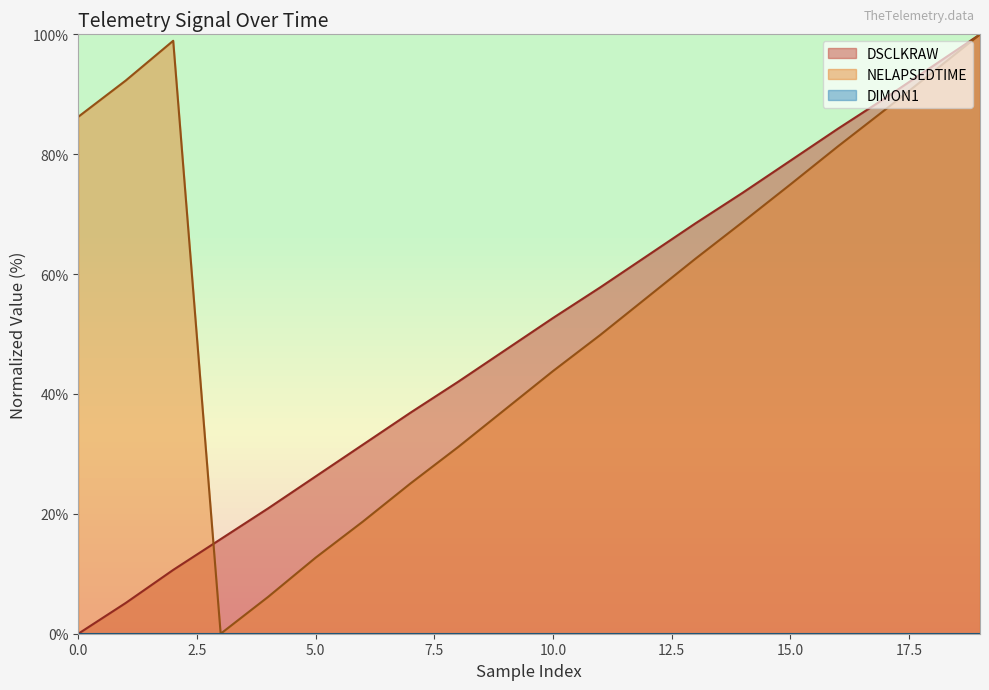

Between 2 and 15, which series saw the biggest shift?

DSCLKRAW